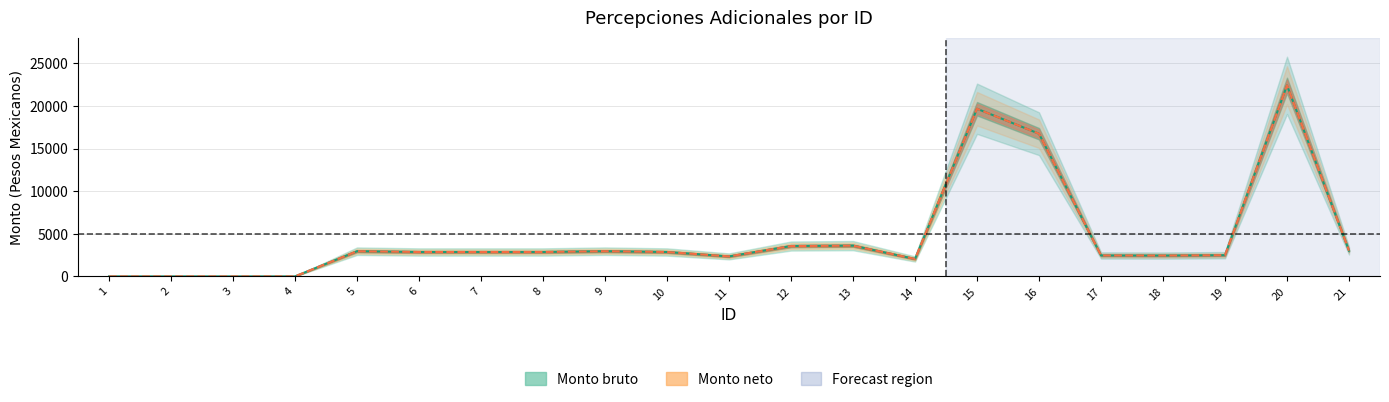

Does the chart have visible grid lines?

Yes